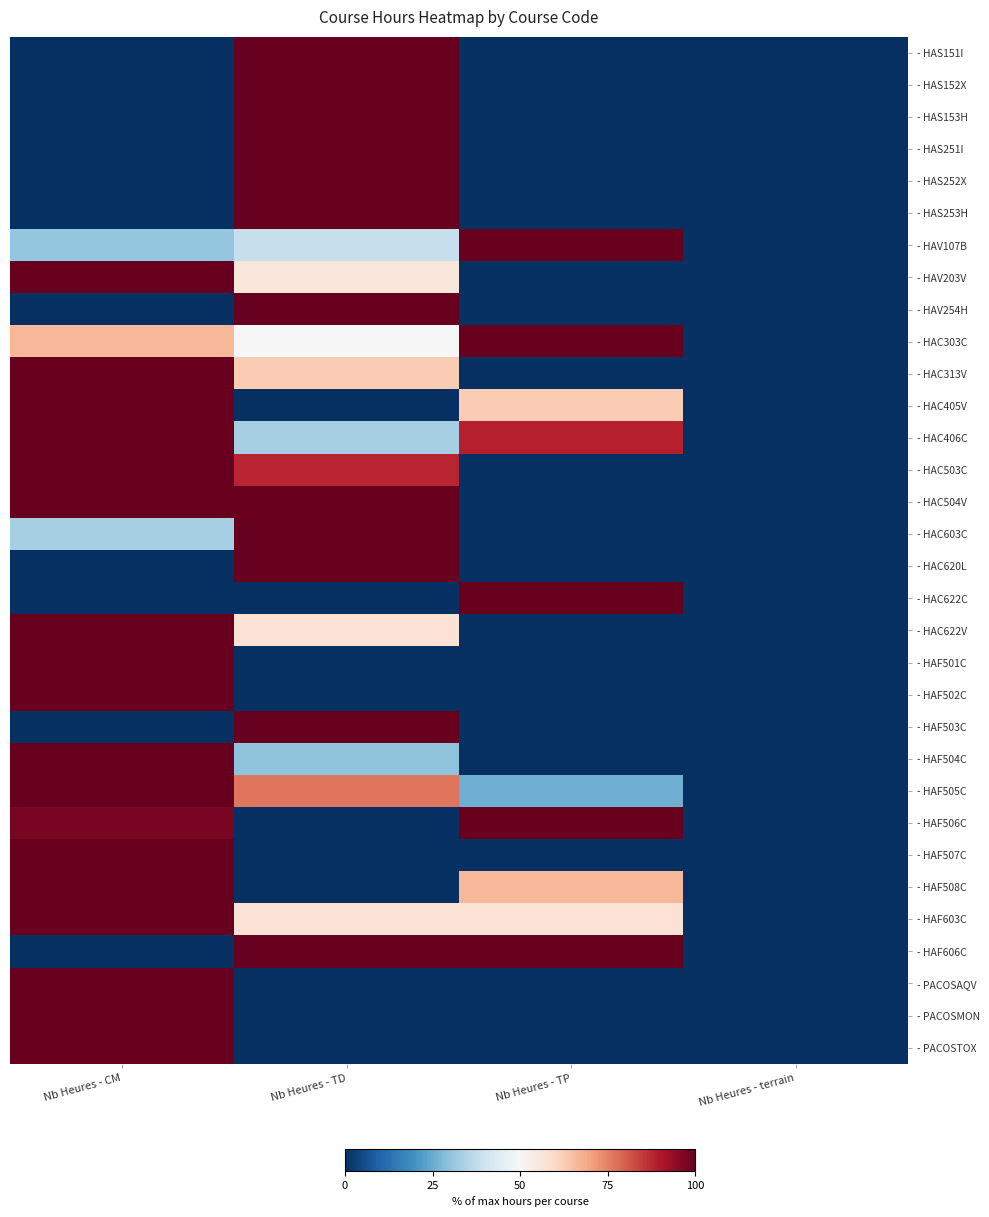

At which category is the sum across all series the highest?

Nb Heures - CM